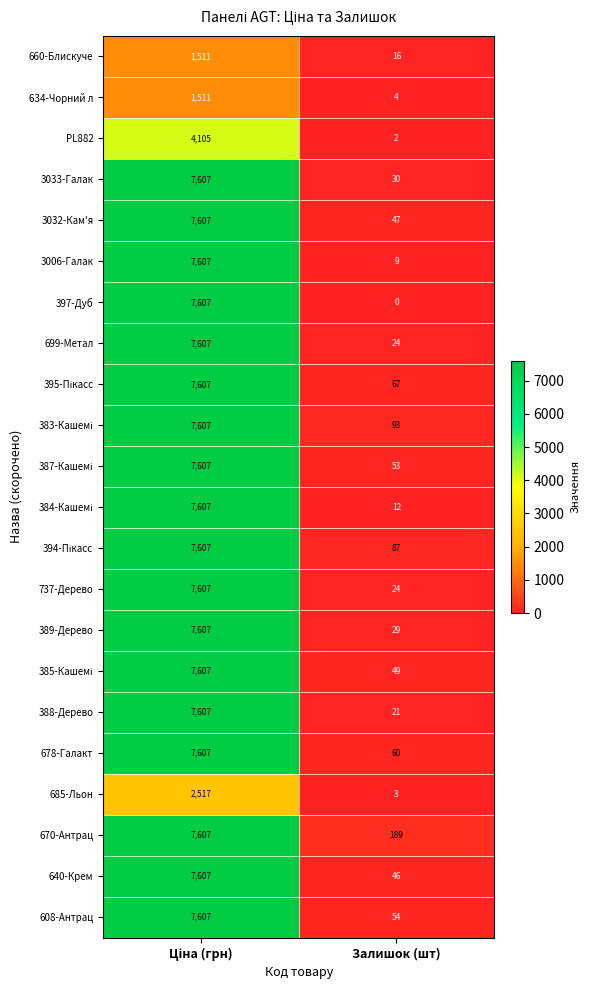

The value of 3032-Кам'я at Залишок (шт) is 75. True or false?

False